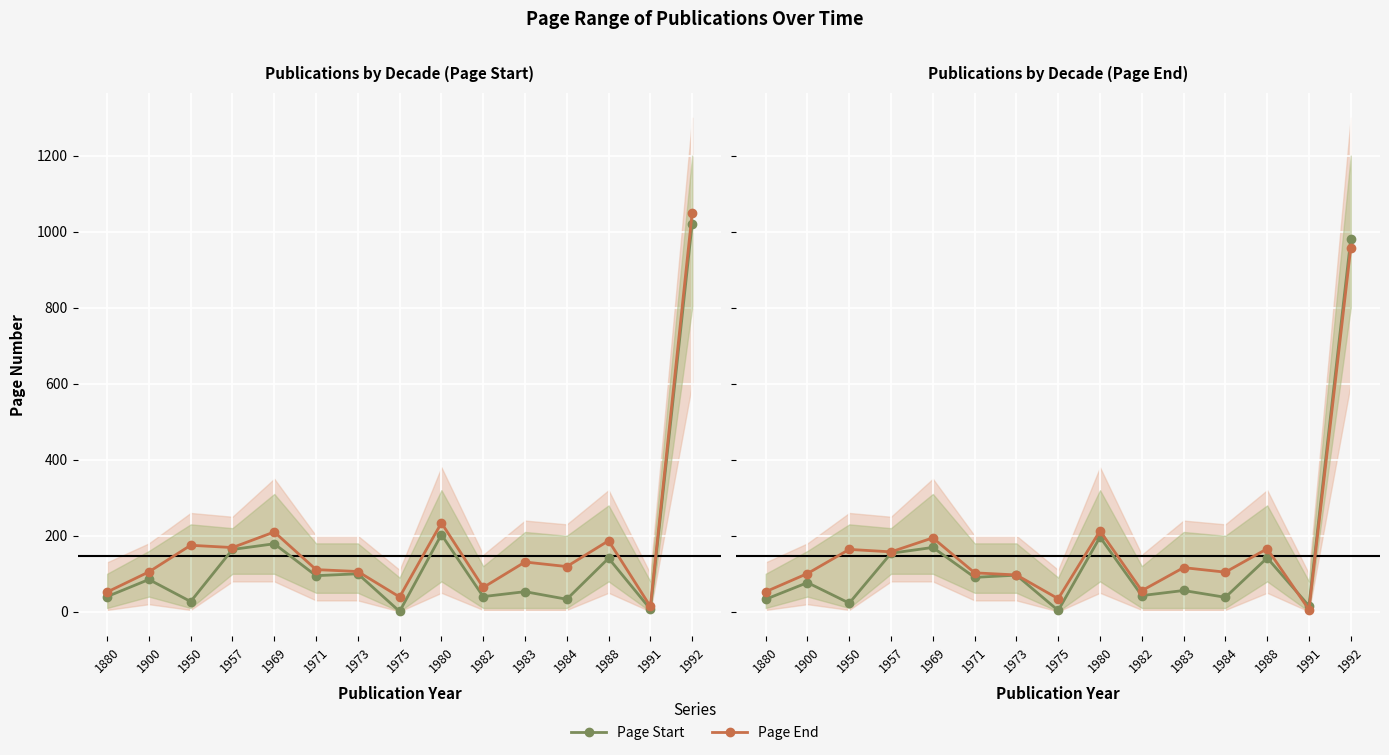

Which label corresponds to the largest value in the chart?

1992